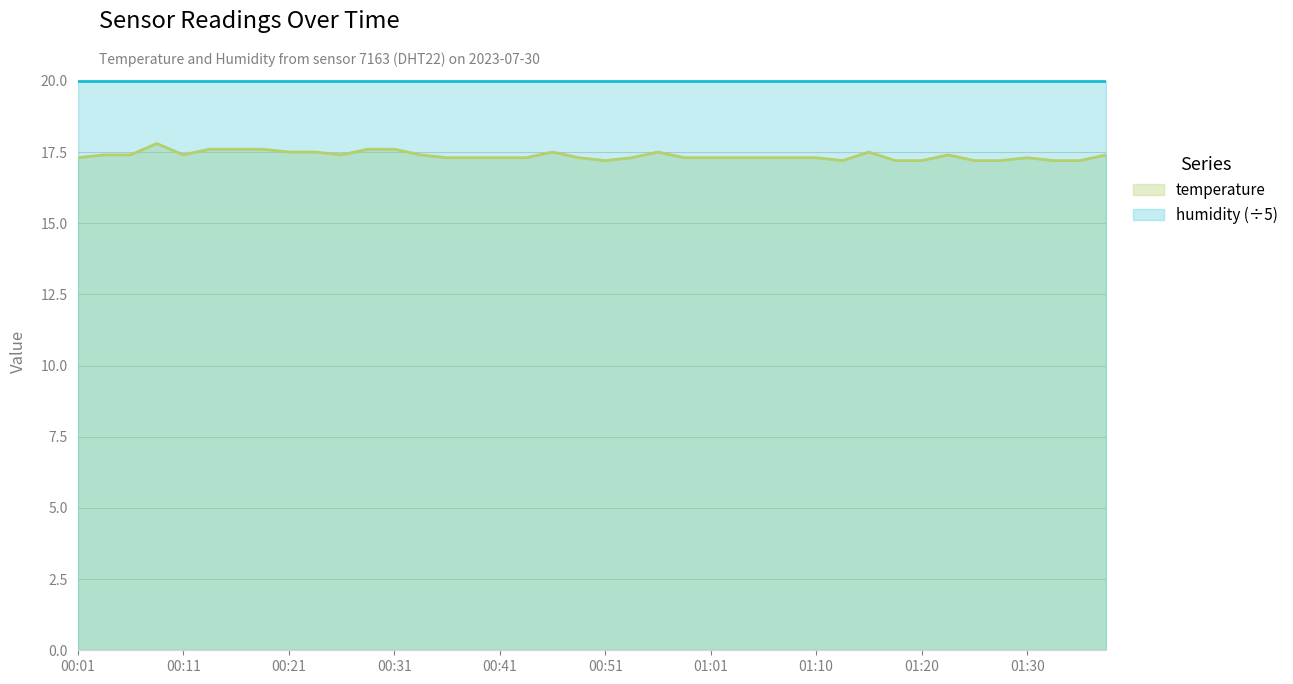

What position from the right is 01:23?

7